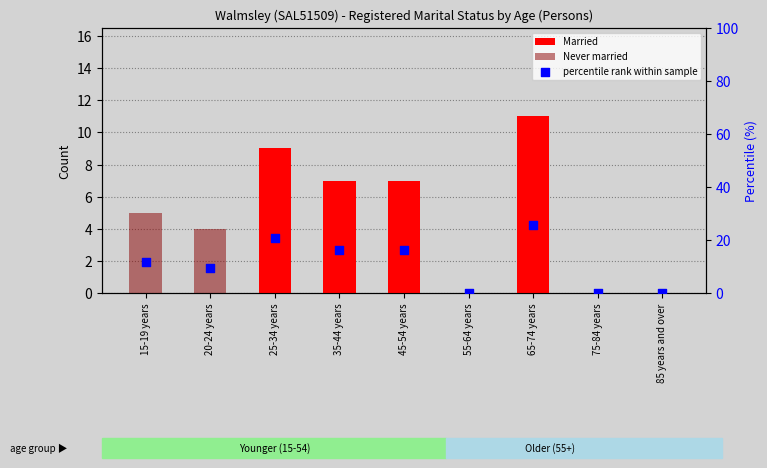

What are all the series names shown in the legend?

Married, Never married, percentile rank within sample